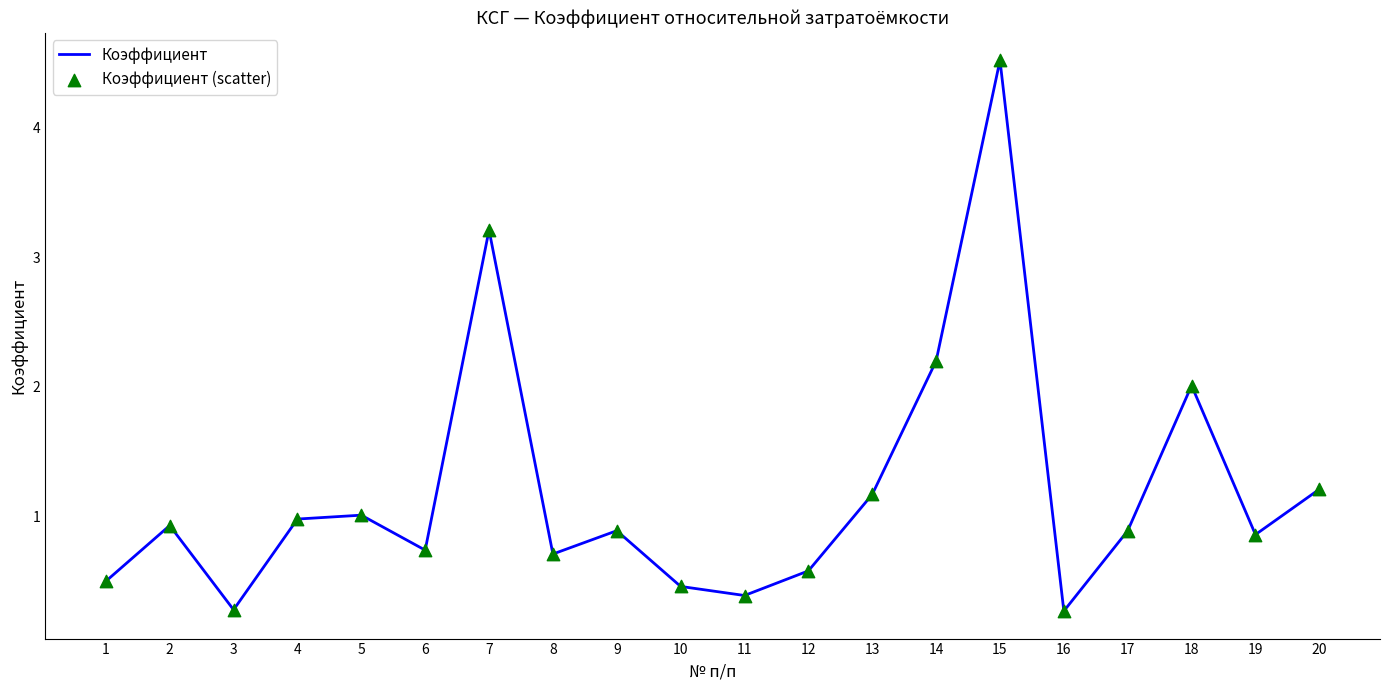

What is the minimum value shown in the chart?

0.3